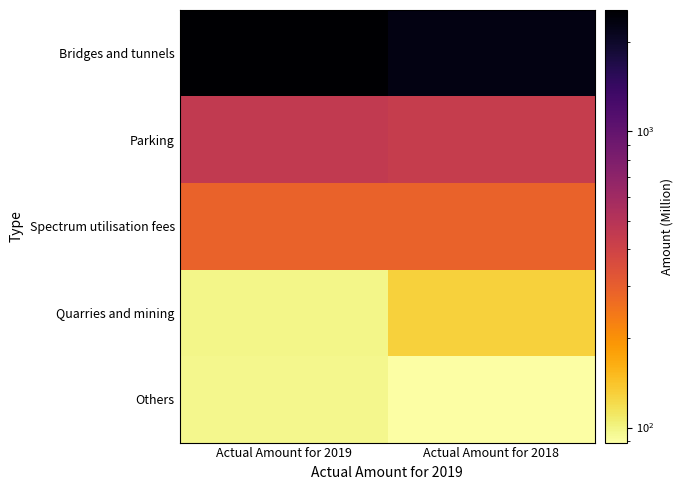

Between Actual Amount for 2019 and Actual Amount for 2018, which series saw the biggest shift?

Bridges and tunnels